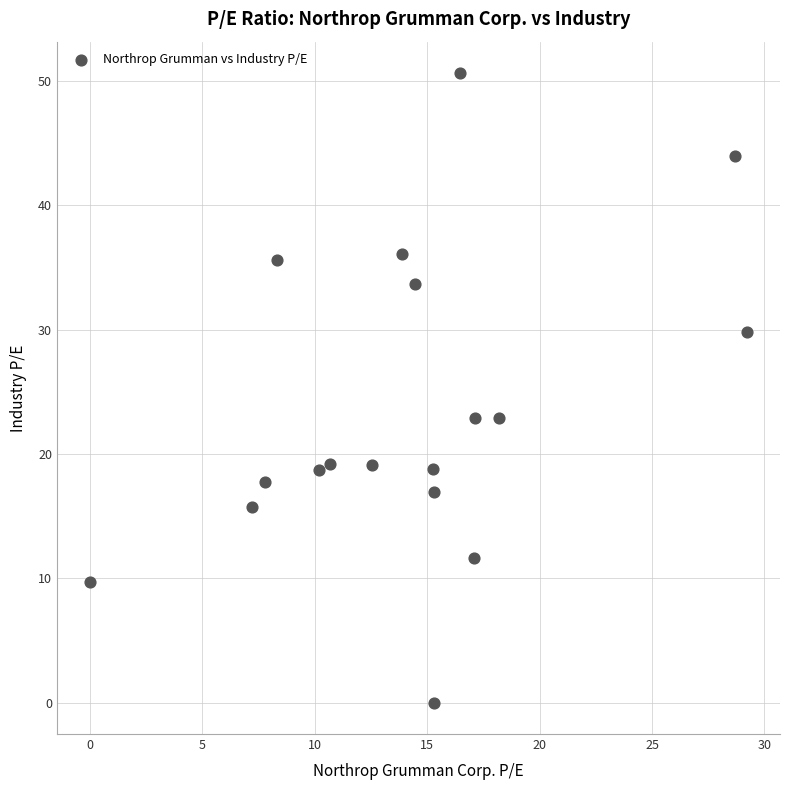

What is the range of Y values (max minus min)?

50.6